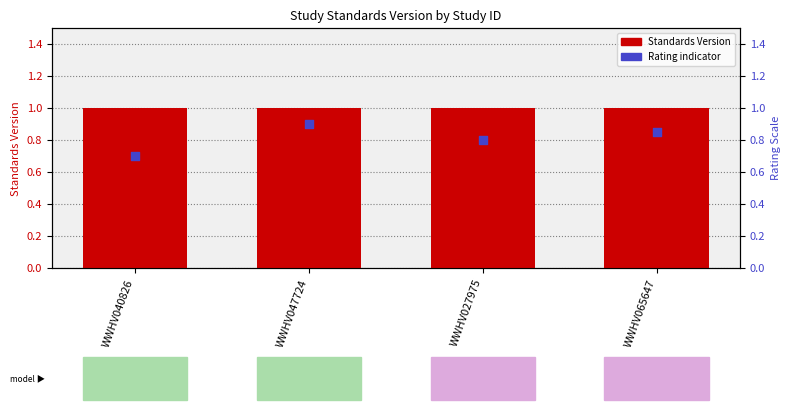

Which series contains the lowest Y value?

Rating indicator